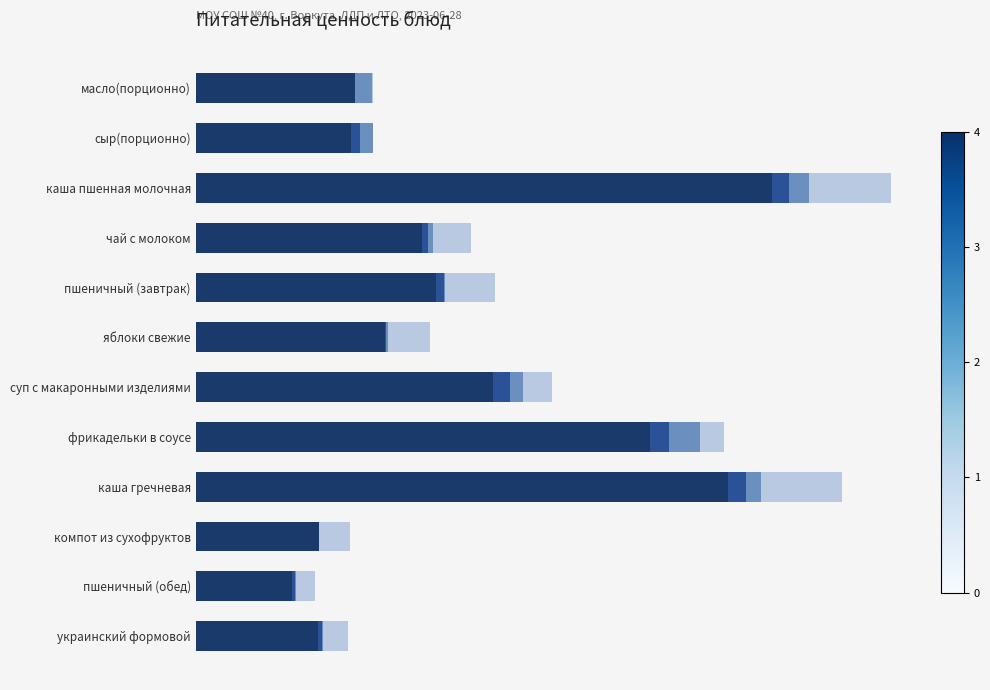

Reading right to left, what are all the values shown in this chart?

Калорийность: 52.9	41.5	53.3	229.5	196.2	128.3	81.5	103.7	97.5	248.8	66.8	68.6
Белки: 1.8	1.4	0.0	7.8	7.9	7.4	0.7	3.6	2.8	7.4	4.3	0.0
Жиры: 0.3	0.2	0.0	6.4	13.7	5.4	0.7	0.4	2.2	8.6	5.4	7.6
Углеводы: 10.6	8.5	13.3	35.2	10.3	12.5	18.0	21.4	16.5	35.2	0.0	0.1